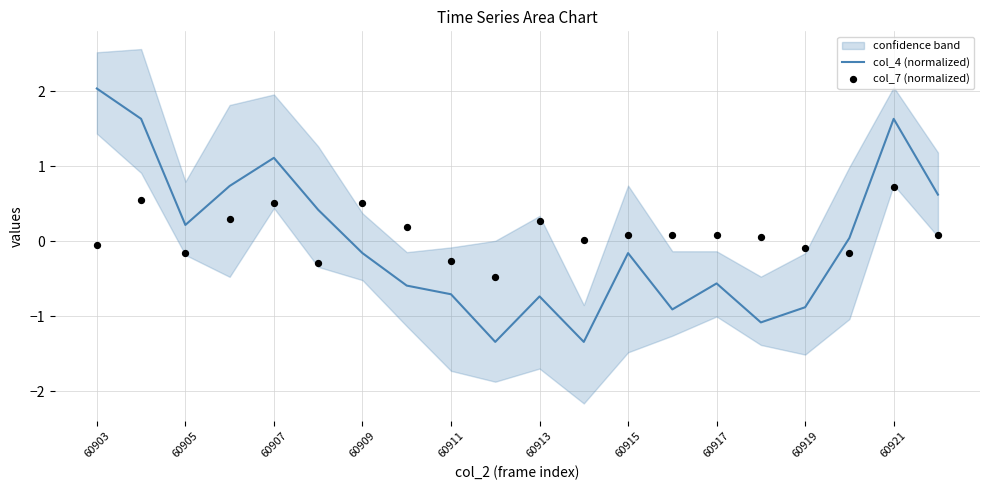

What are all the series names shown in the legend?

col_4 (normalized), col_7 (normalized)